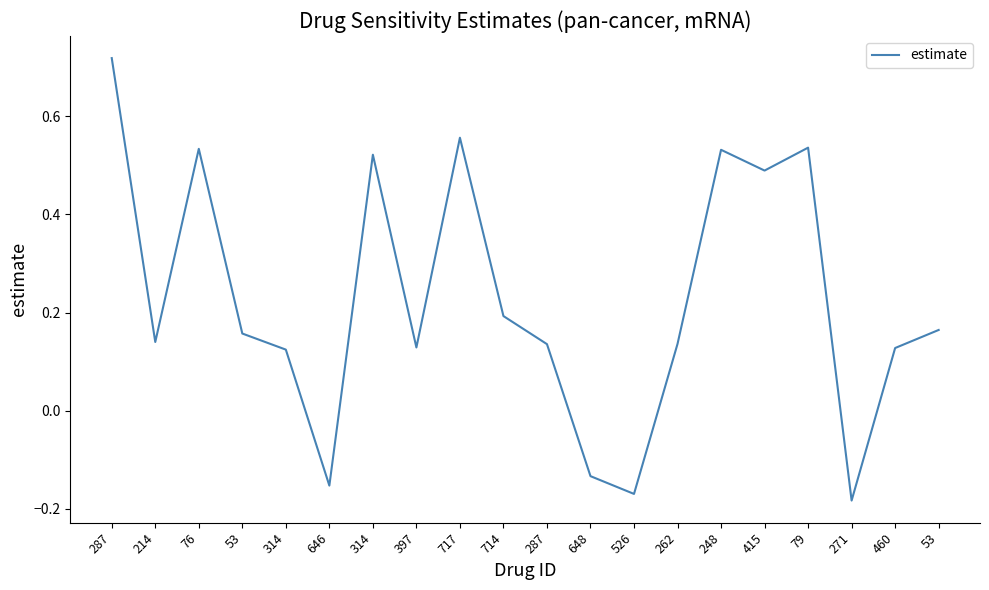

What is the difference between the values at 460 and 76?

0.4